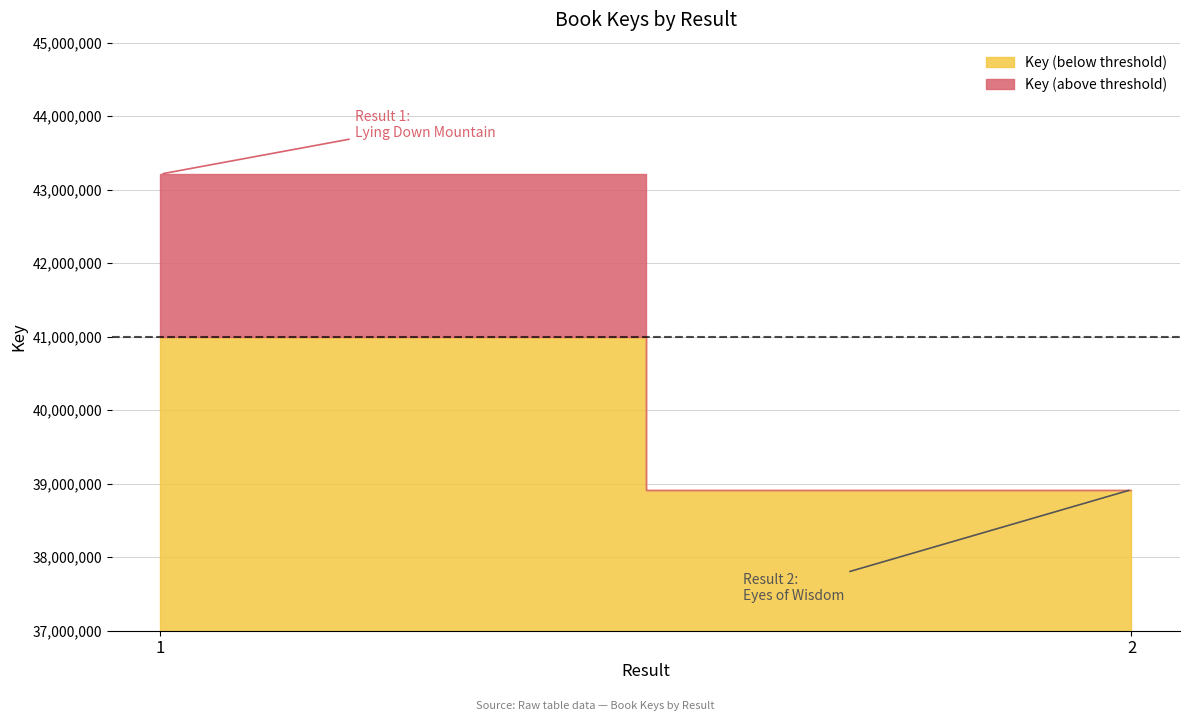

What is the value of the 2nd point from the left?

38919413